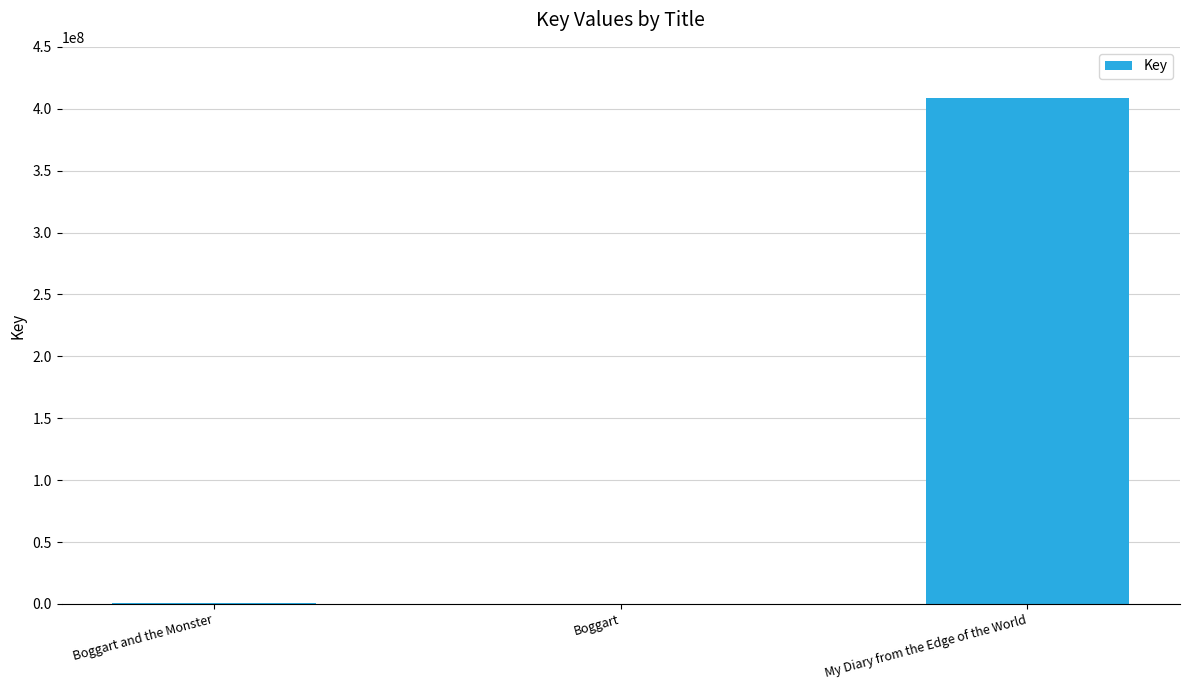

Read the value at My Diary from the Edge of the World.

408578643